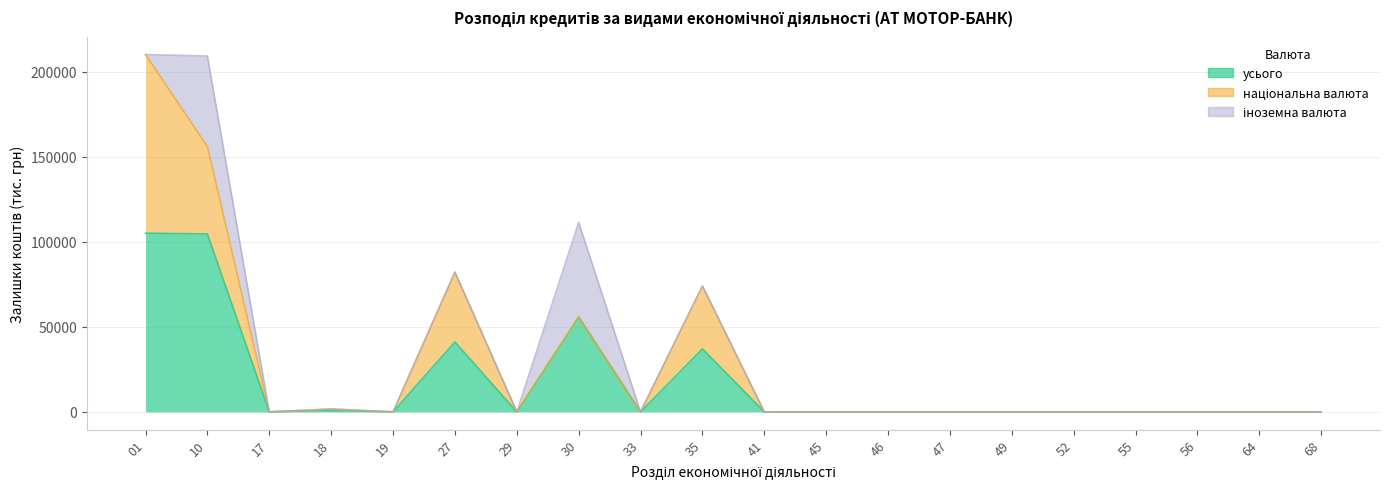

Between 10 and 49, which is larger?

10